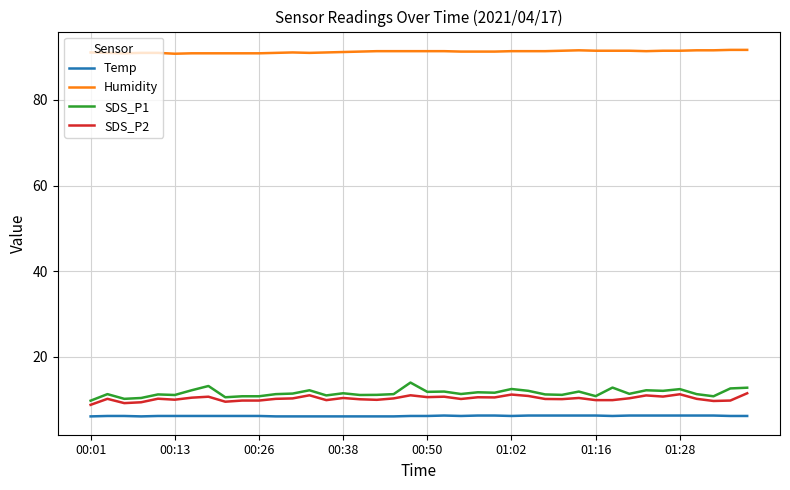

What is the maximum value for SDS_P1?

14.0